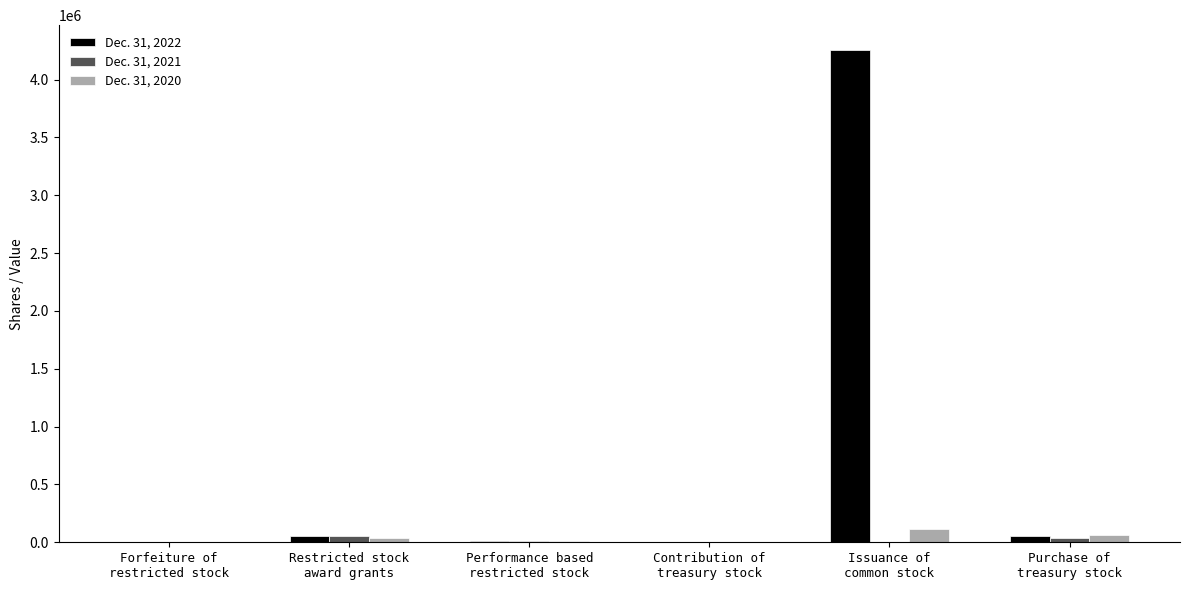

Which series has the largest range (max minus min)?

Dec. 31, 2022